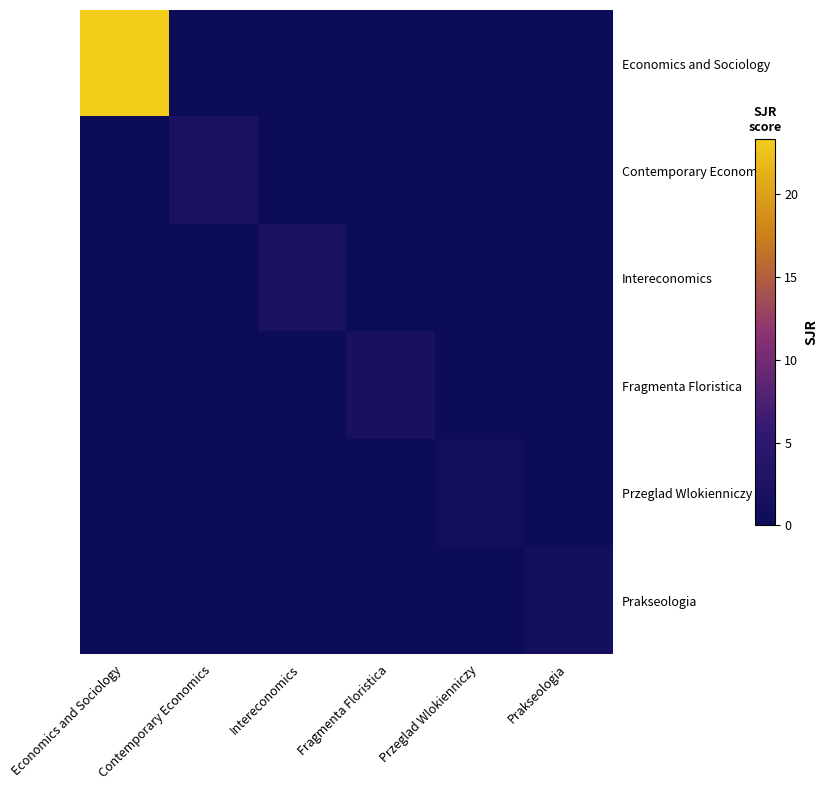

Count the number of categories in the chart.

6